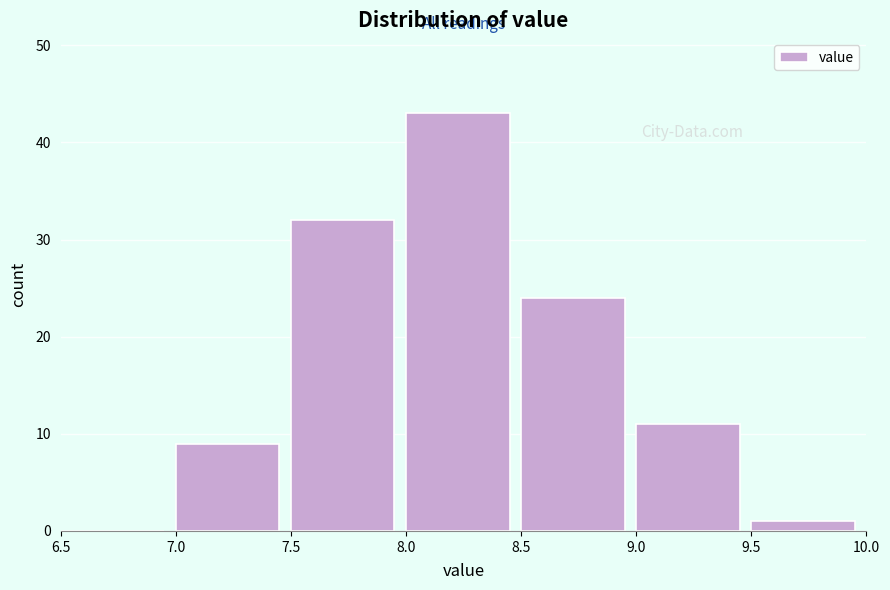

How tall is the bar that spans 7.5 to 8.0 on the x-axis? The values are not printed on the chart, so give them approximately, as read against the axis.

32